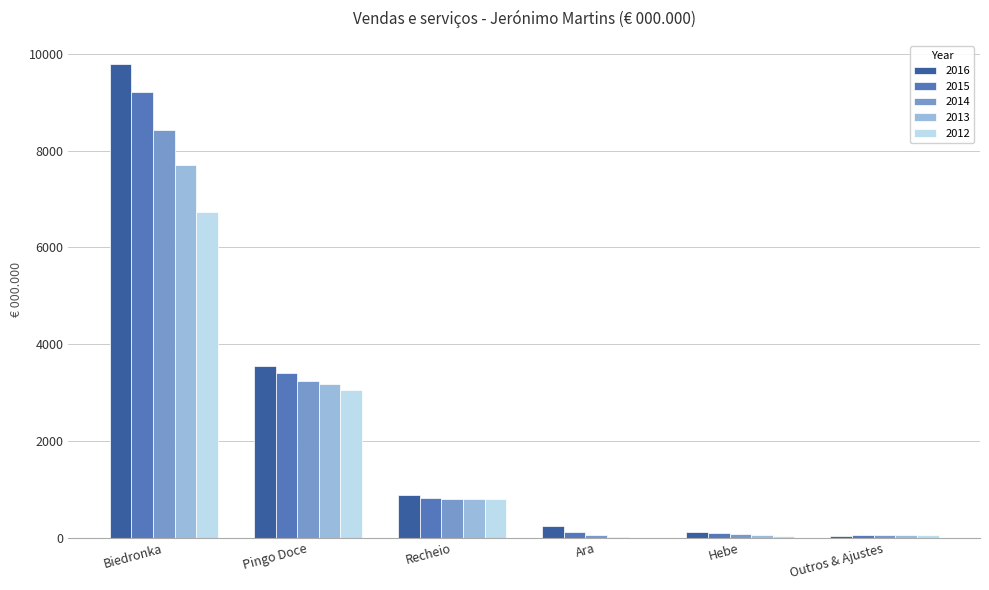

At which category is the sum across all series the highest?

Biedronka